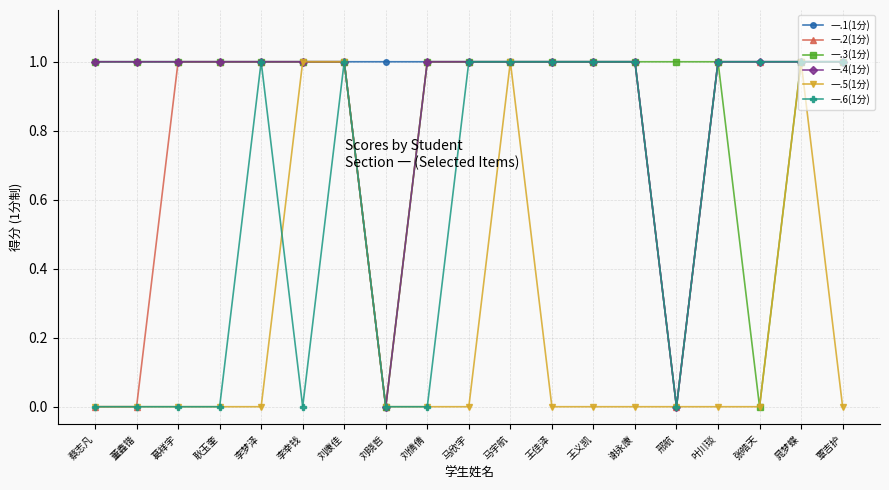

What is the maximum value for 一.1(1分)?

1